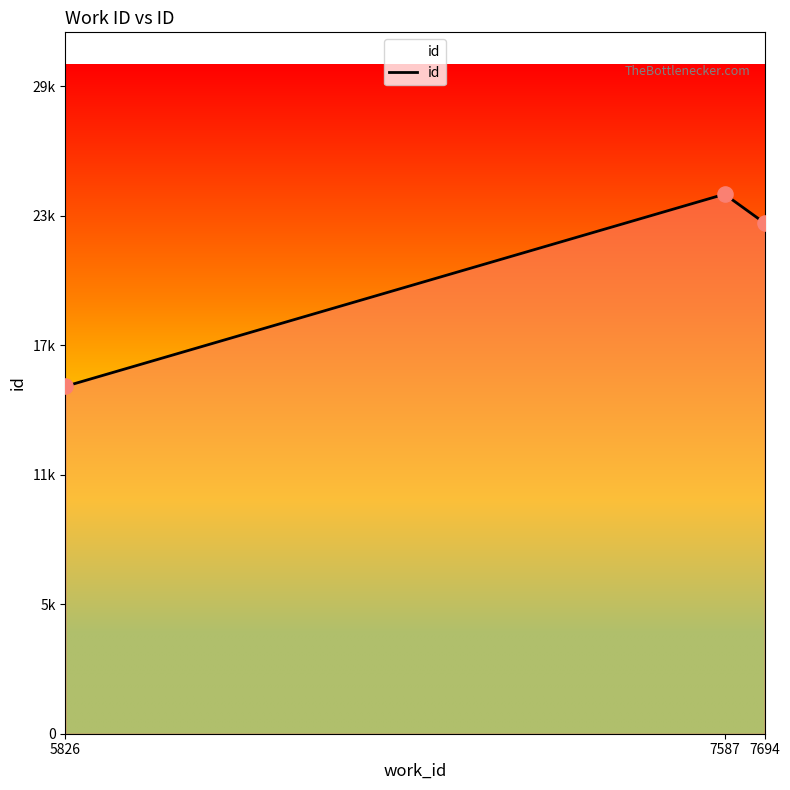

What is the ratio of the value at 7694 to the value at 7587?

0.9